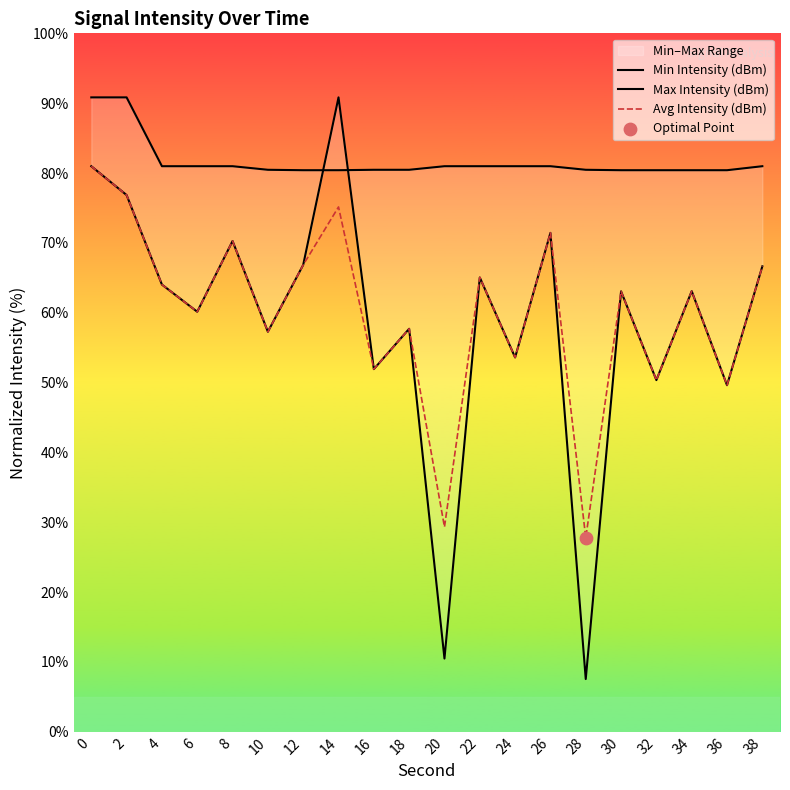

Which series reaches the minimum Y coordinate?

Min Intensity (dBm)